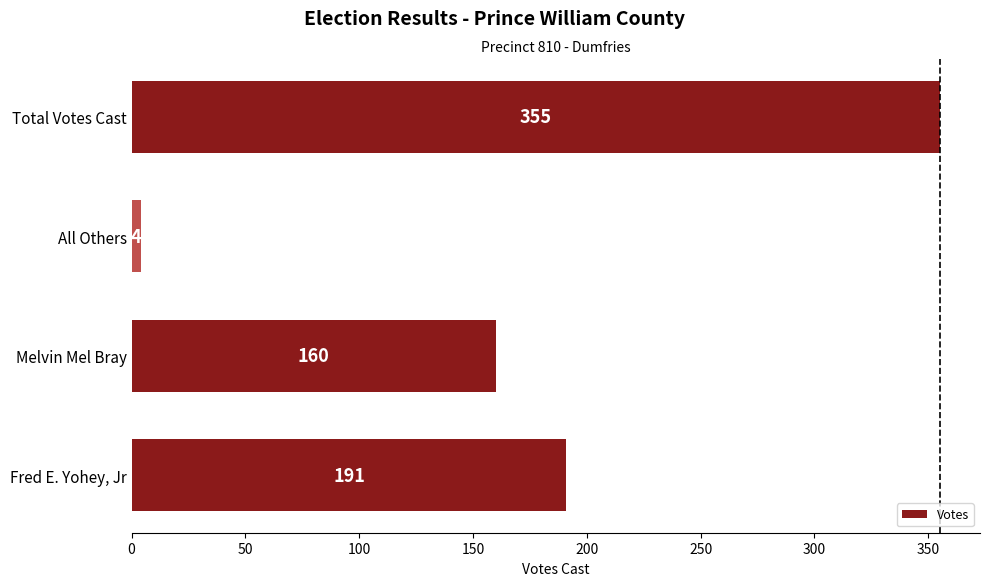

What is the difference between the second highest and minimum values?

187